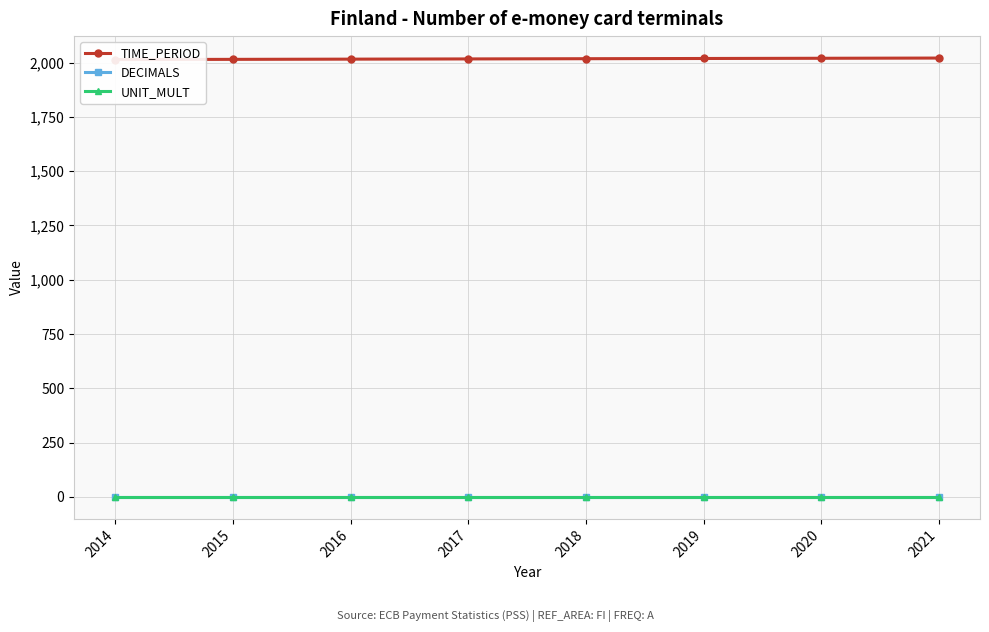

How many categories are shown in the chart?

8